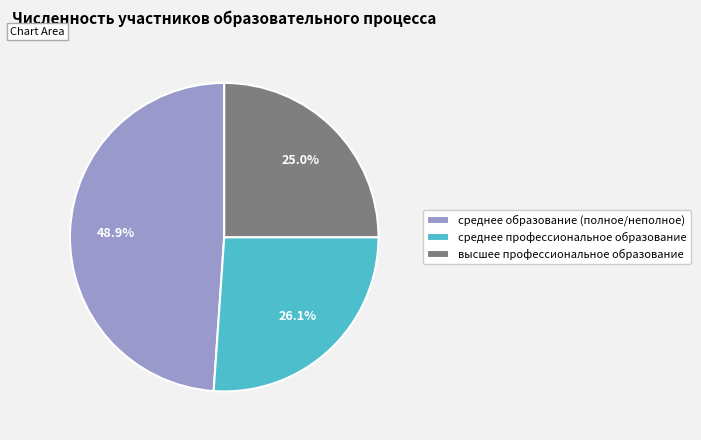

What percentage is NOT represented by высшее профессиональное образование?

75.0%